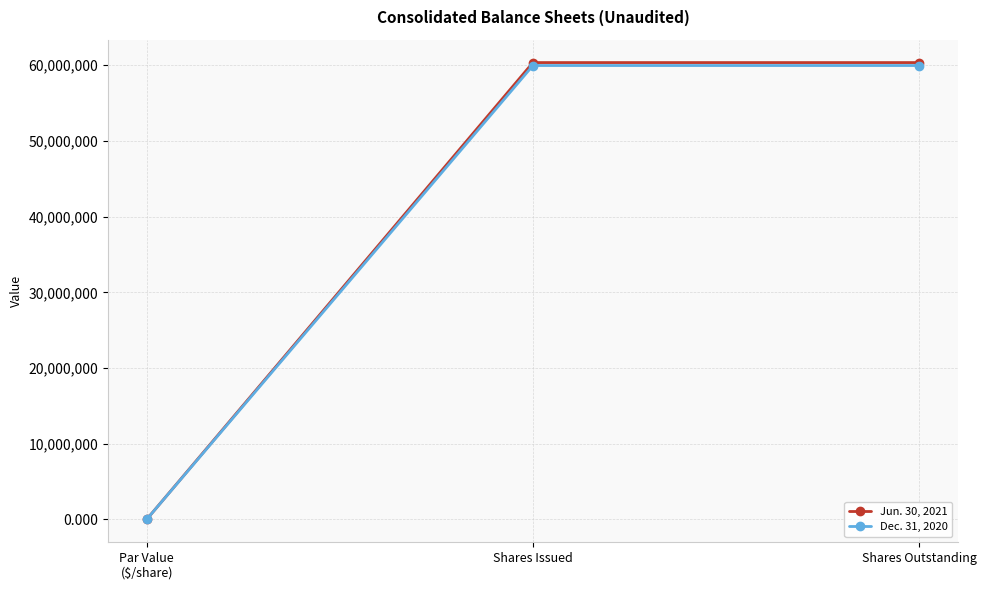

List the series in order of their overall mean, lowest first.

Dec. 31, 2020, Jun. 30, 2021